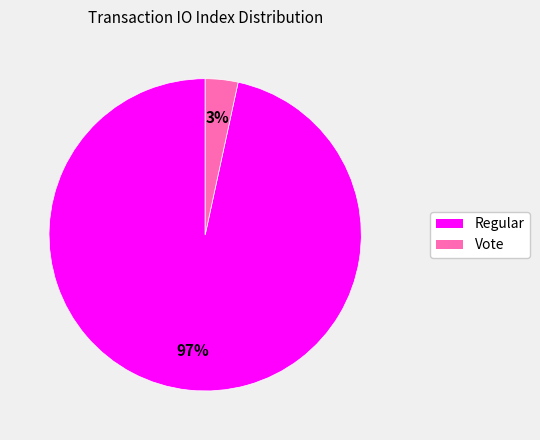

Does any single category account for the majority?

Yes